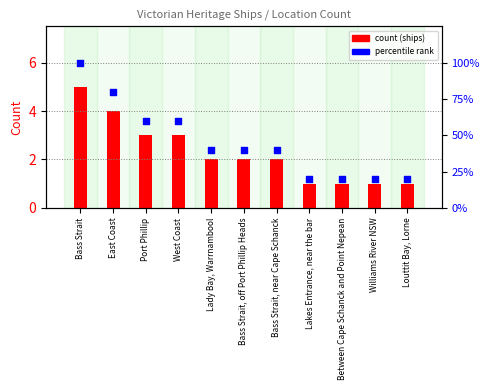

At which category is the sum across all series the highest?

Bass Strait